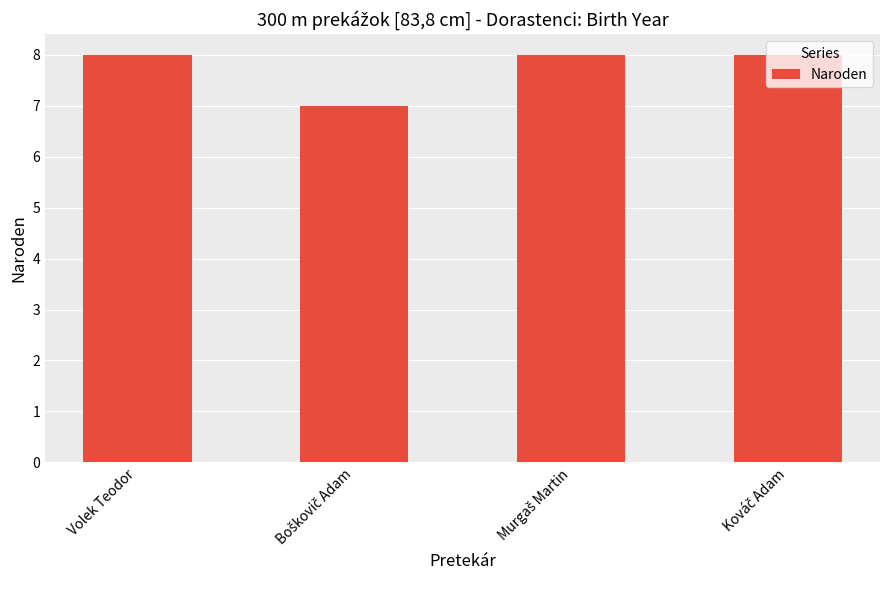

How many distinct data groups are displayed?

1